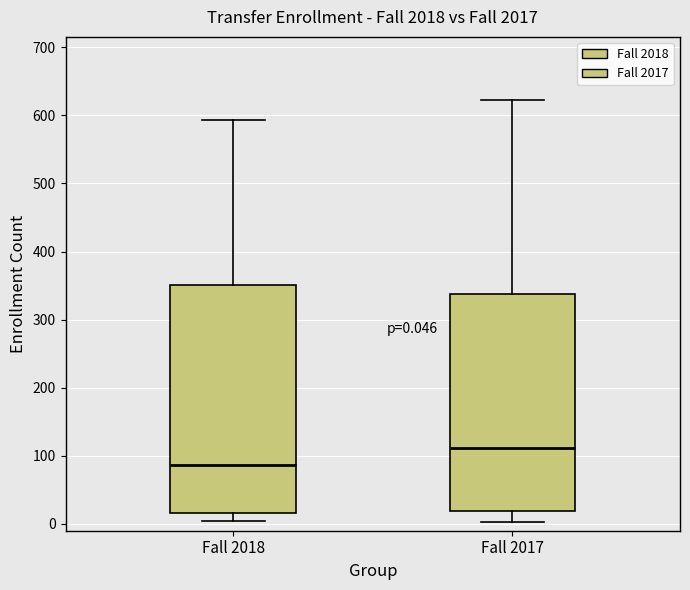

Which box is the tallest, from its lower edge to its upper edge?

Fall 2018